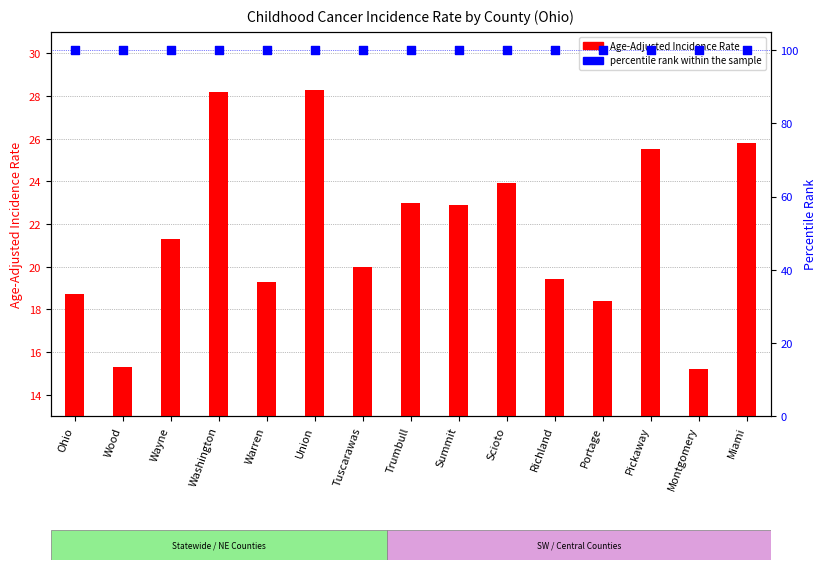

Which series reaches the minimum Y coordinate?

Age-Adjusted Incidence Rate